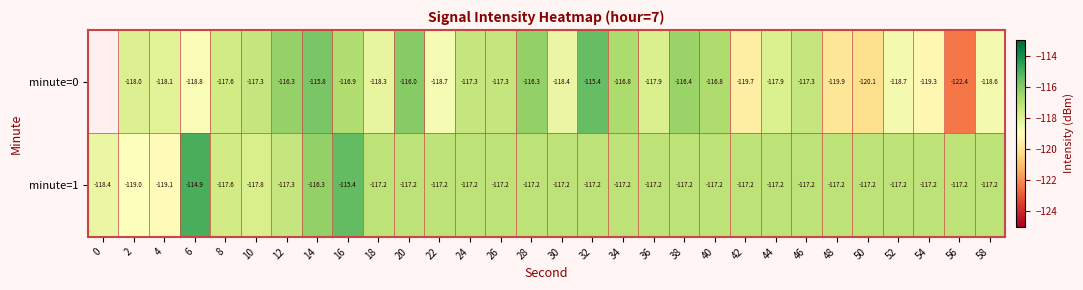

At which category is the sum across all series the highest?

14